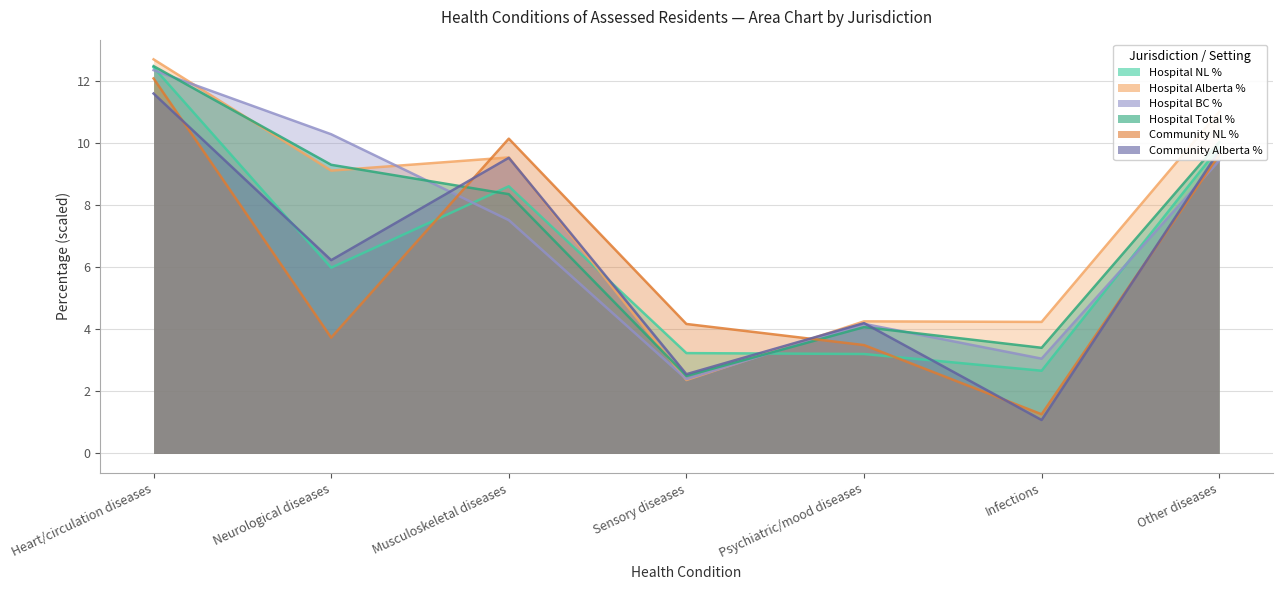

True or false: Hospital NL % has more than 2 points higher than both neighbors.

False